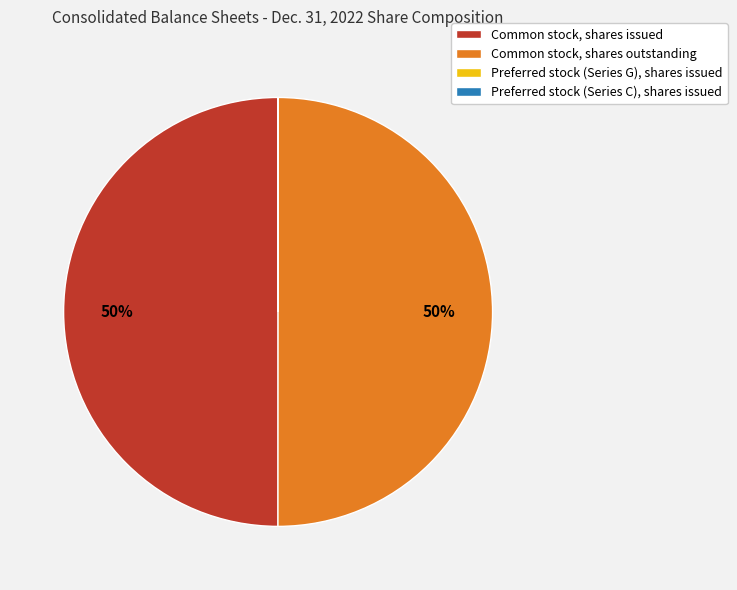

The Common stock, shares issued slice represents 57% of the pie. True or false?

False